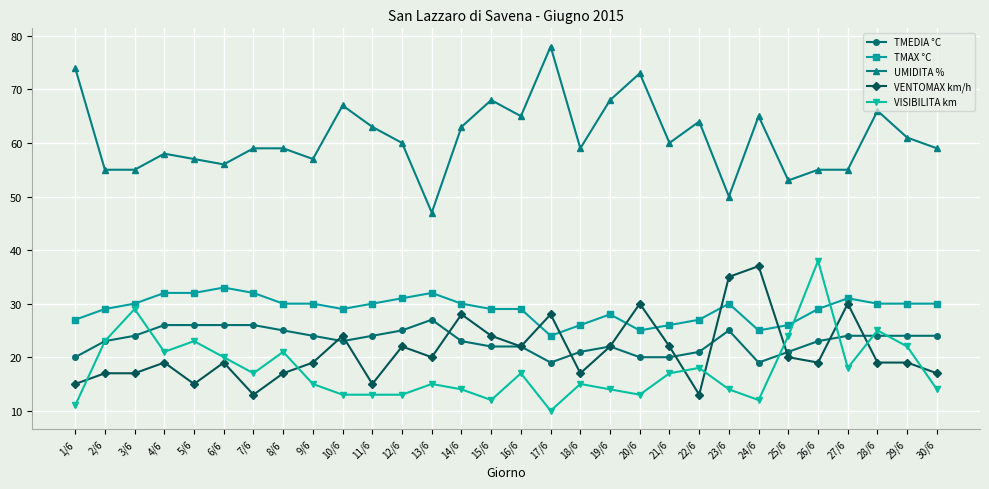

Which series ends up on top after the final intersection of TMAX °C and VISIBILITA km?

TMAX °C